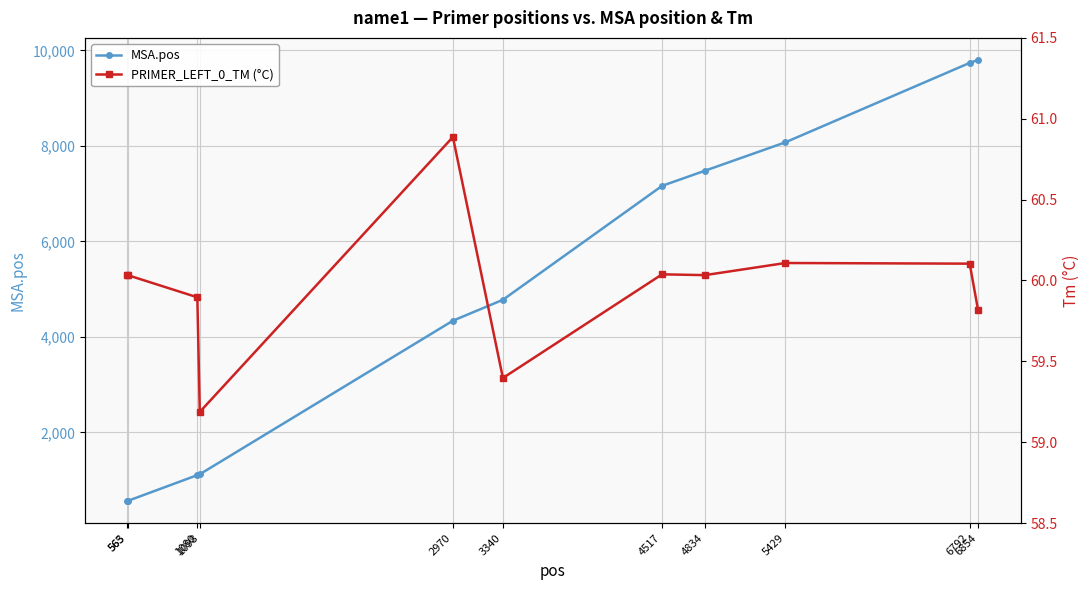

The PRIMER_LEFT_0_TM (°C) series shows 59.4 at 3340. True or false?

True